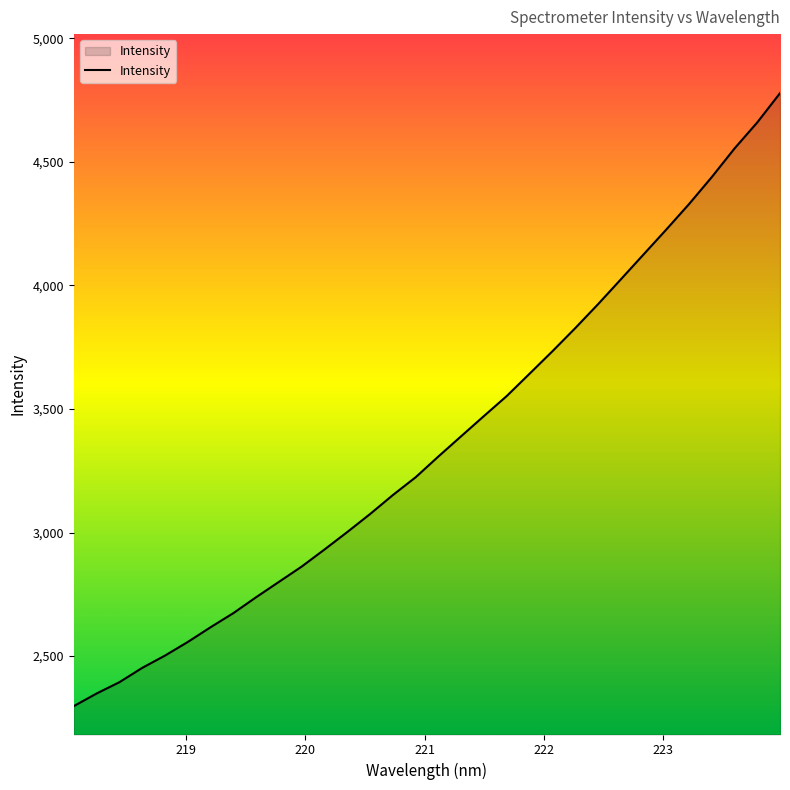

What is the difference between the maximum and minimum values?

2480.7